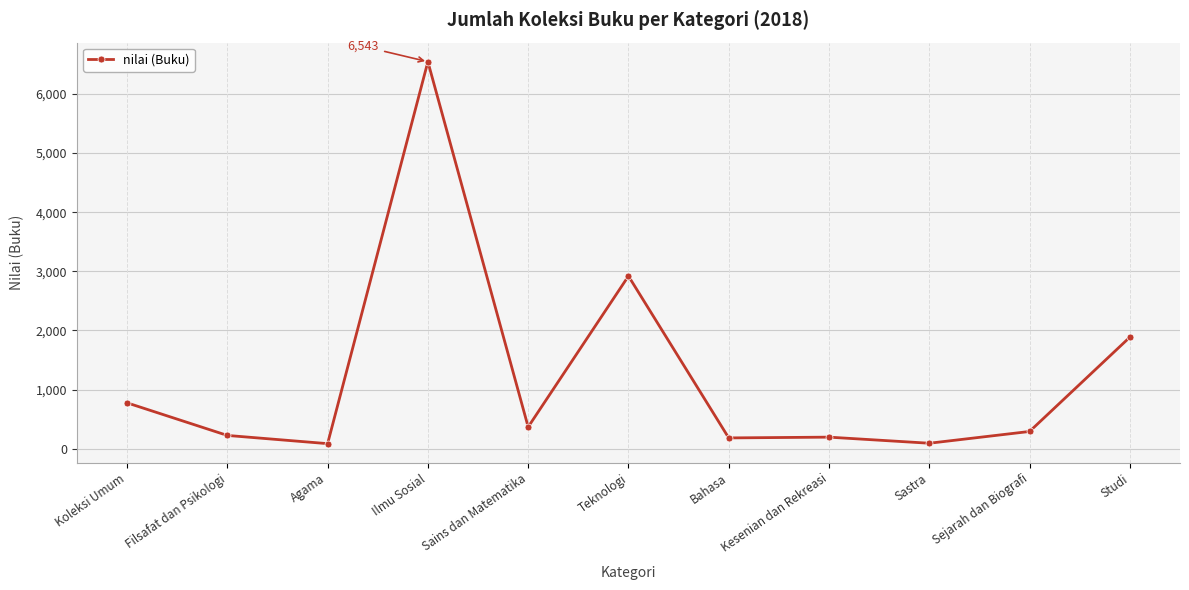

Approximately how many times larger is the value at Sastra compared to Koleksi Umum?

0.1